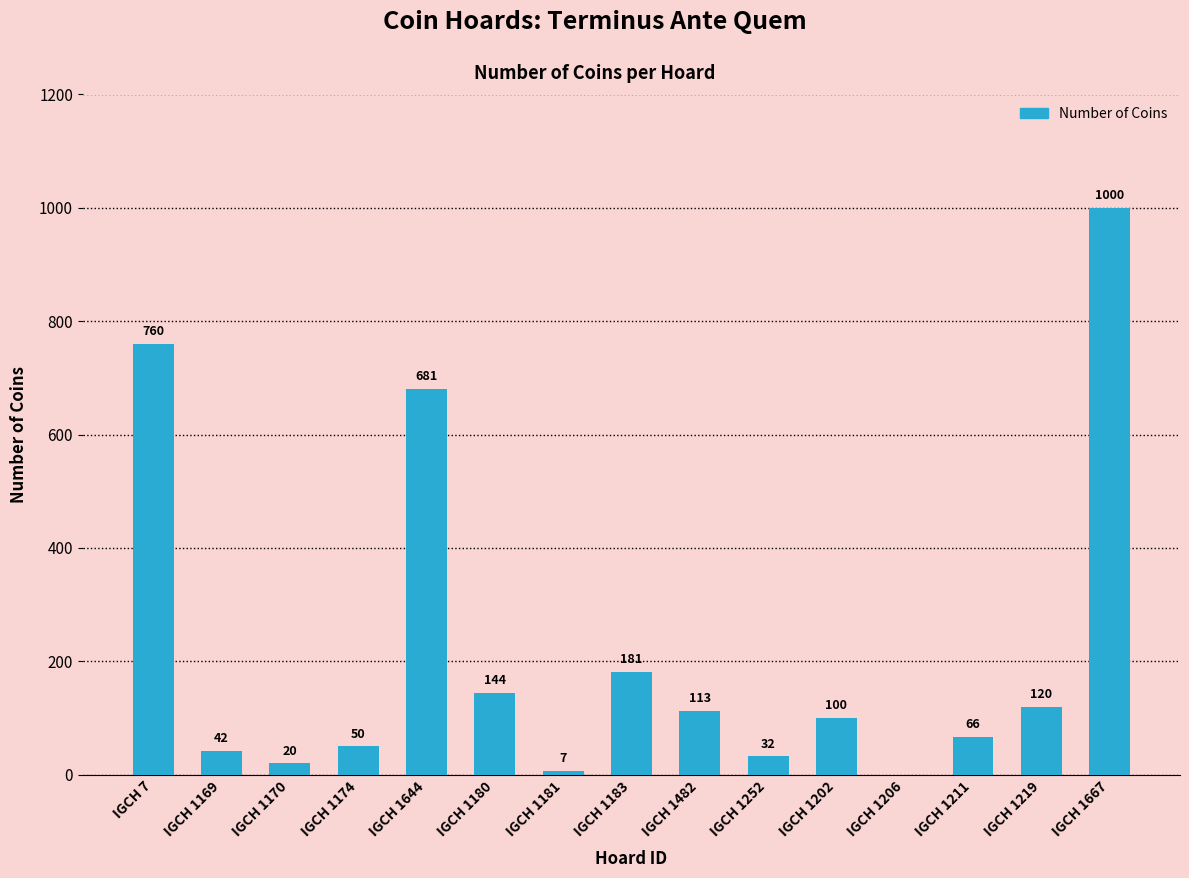

Is it true that the value at IGCH 1180 is 144?

True